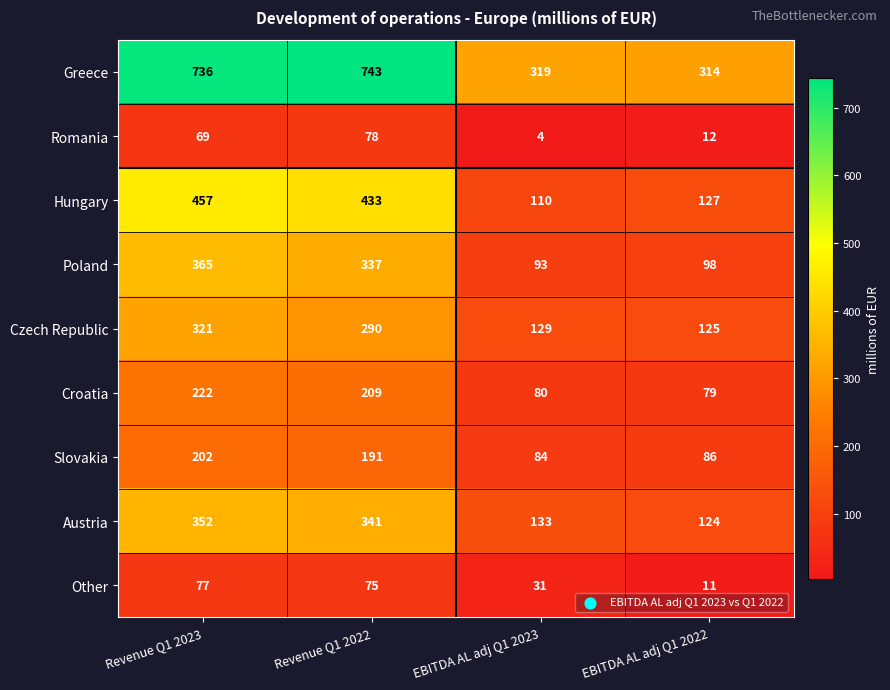

What is the sum of all Czech Republic values?

865